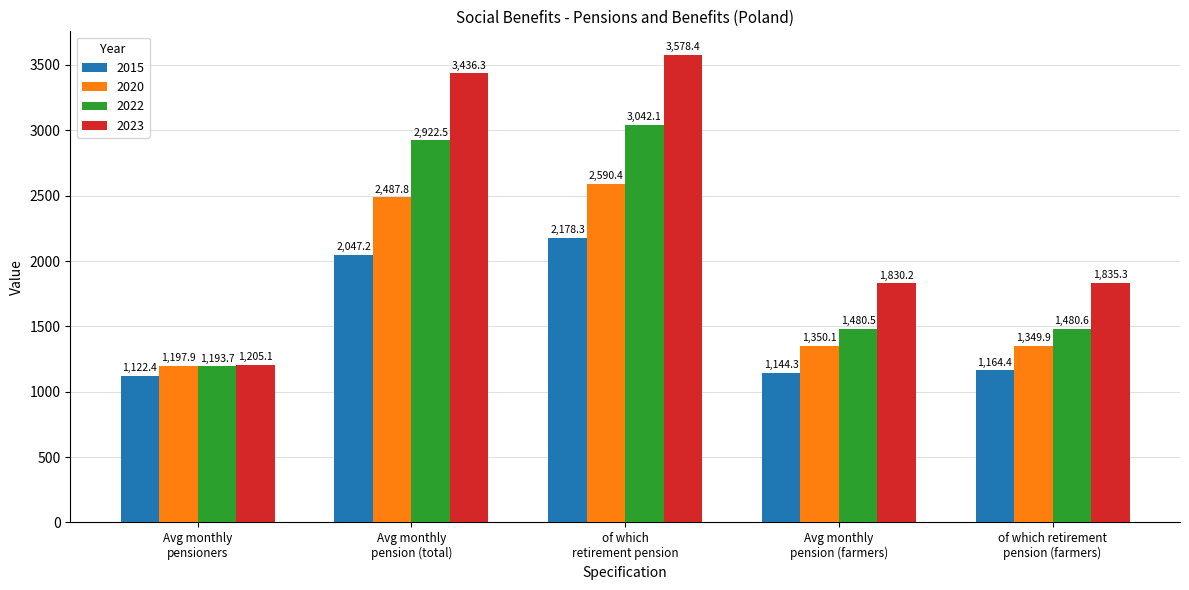

What is the minimum value for 2020?

1197.9